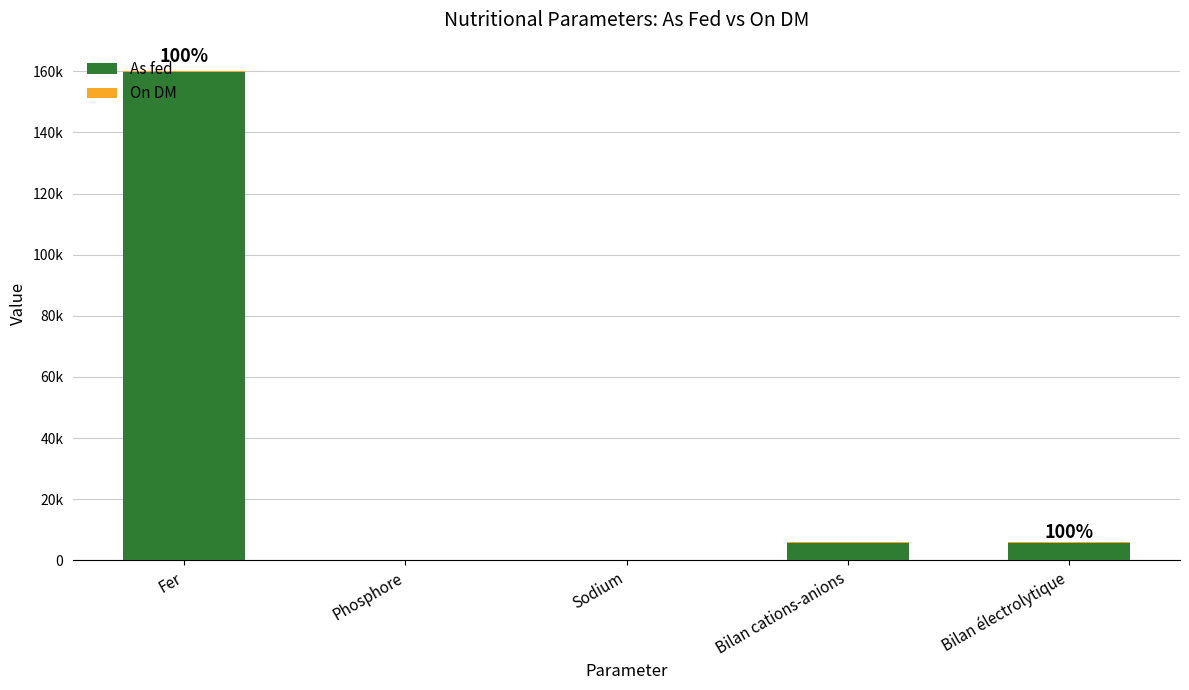

The value of On DM at Sodium is 1. True or false?

True